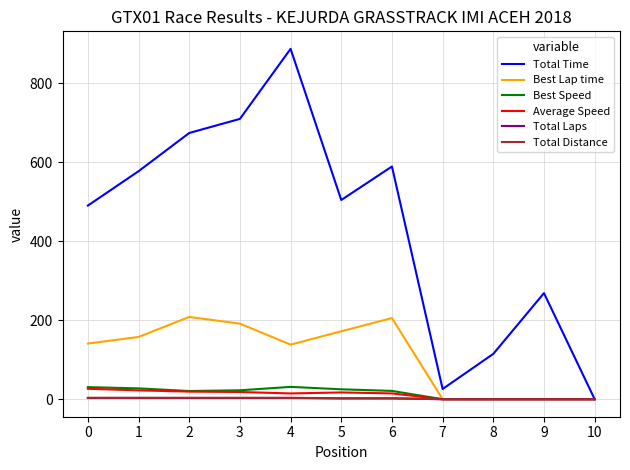

The value of Total Distance at 7 is 0.0. True or false?

True